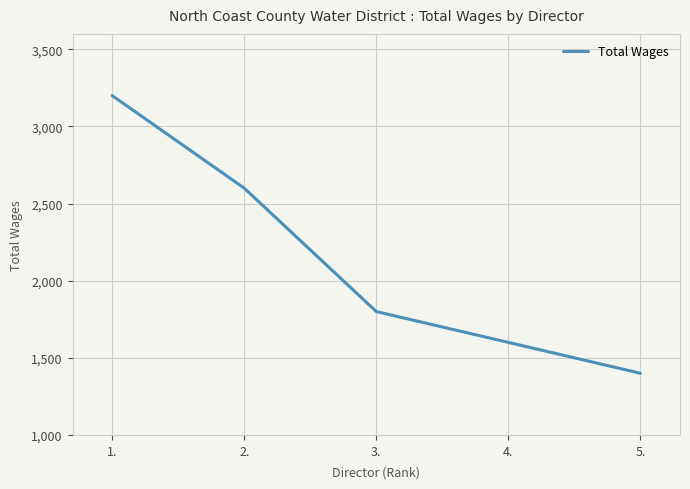

Is it true that the value at 3. is 1800?

True